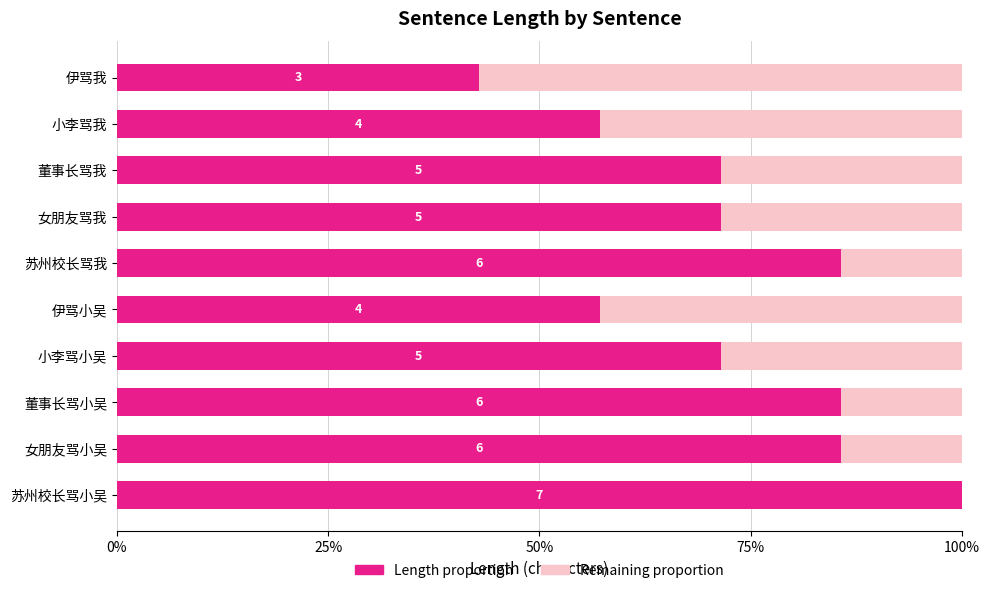

What are all the series names shown in the legend?

Length proportion, Remaining proportion